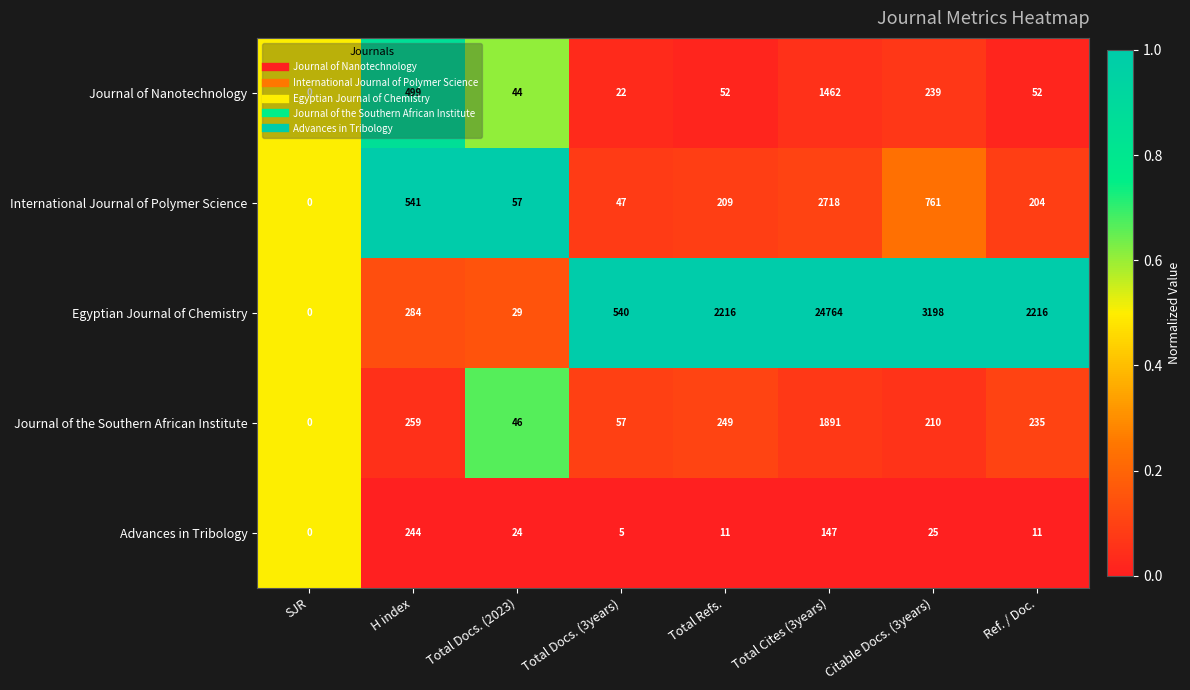

What is the difference between the Egyptian Journal of Chemistry values at H index and Ref. / Doc.?

1932